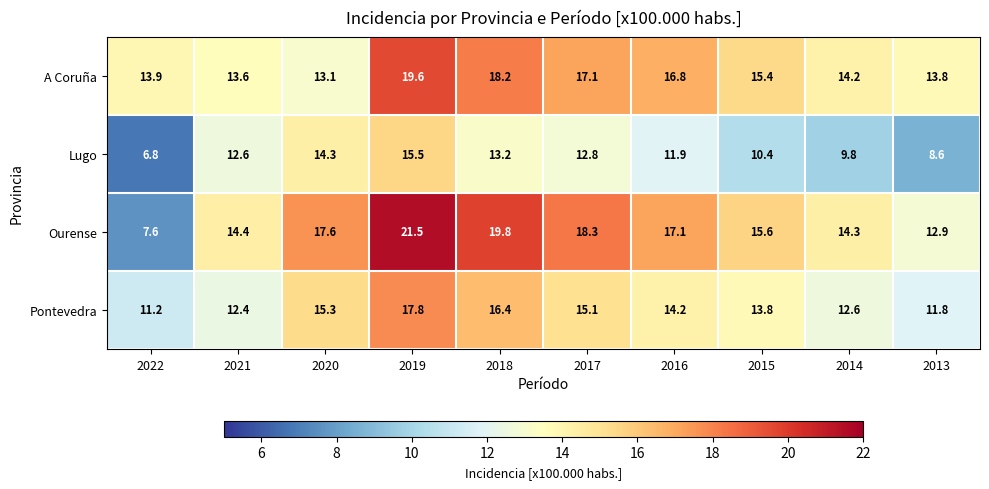

What is the difference between the maximum and minimum values in the A Coruña series?

6.5